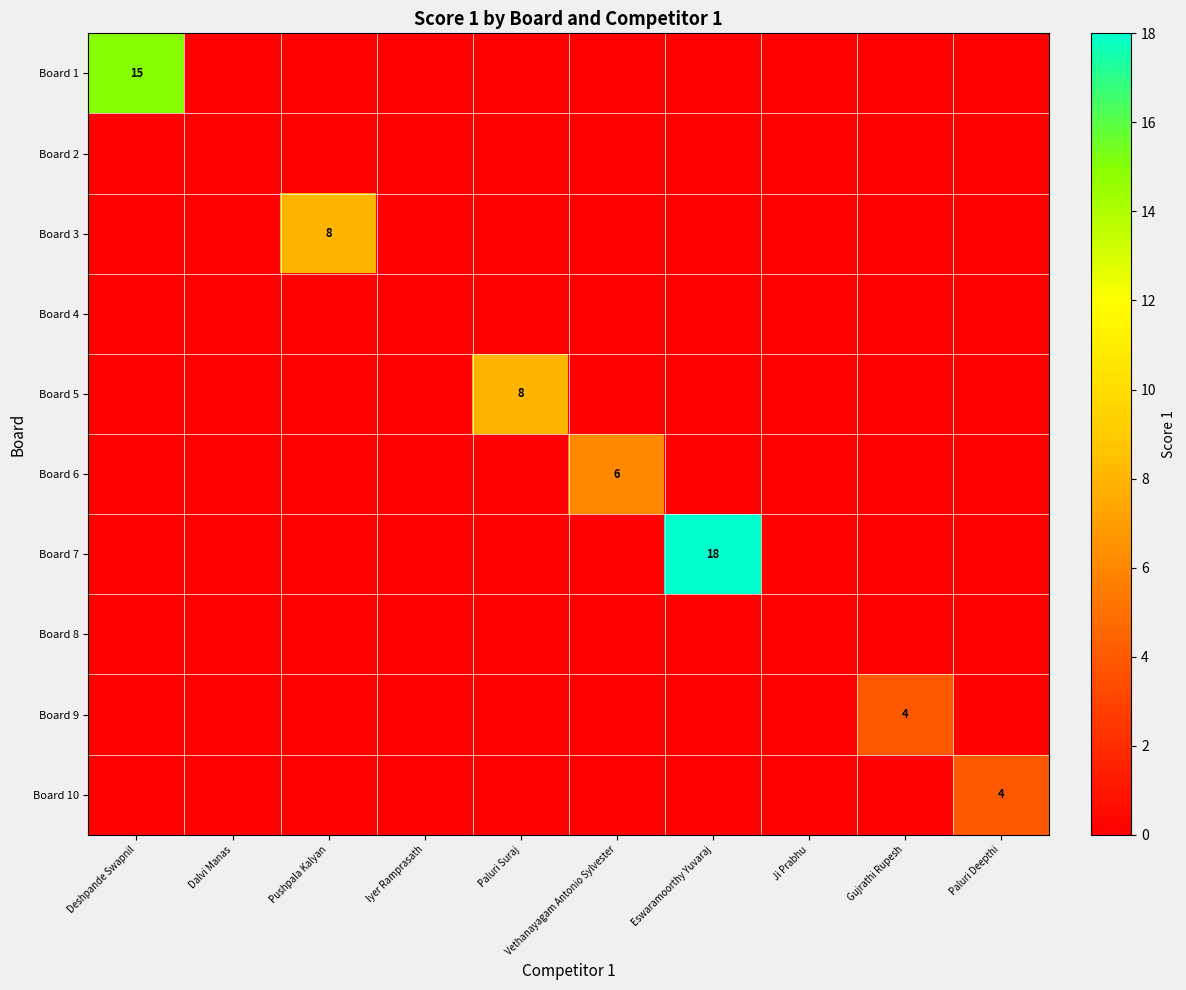

The value of Board 6 at Vethanayagam Antonio Sylvester is 3. True or false?

False